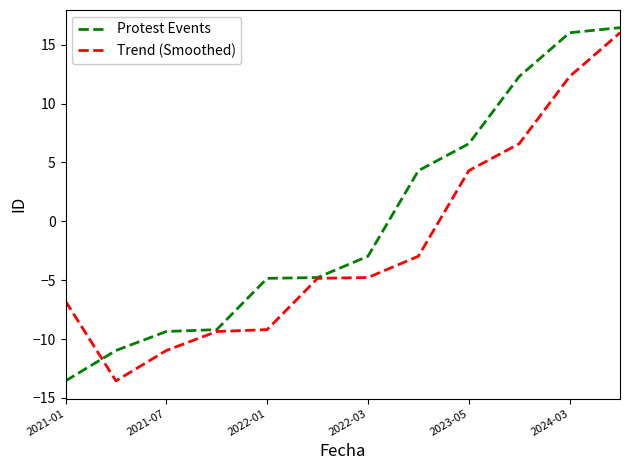

List the series in order of their overall mean, lowest first.

Trend (Smoothed), Protest Events